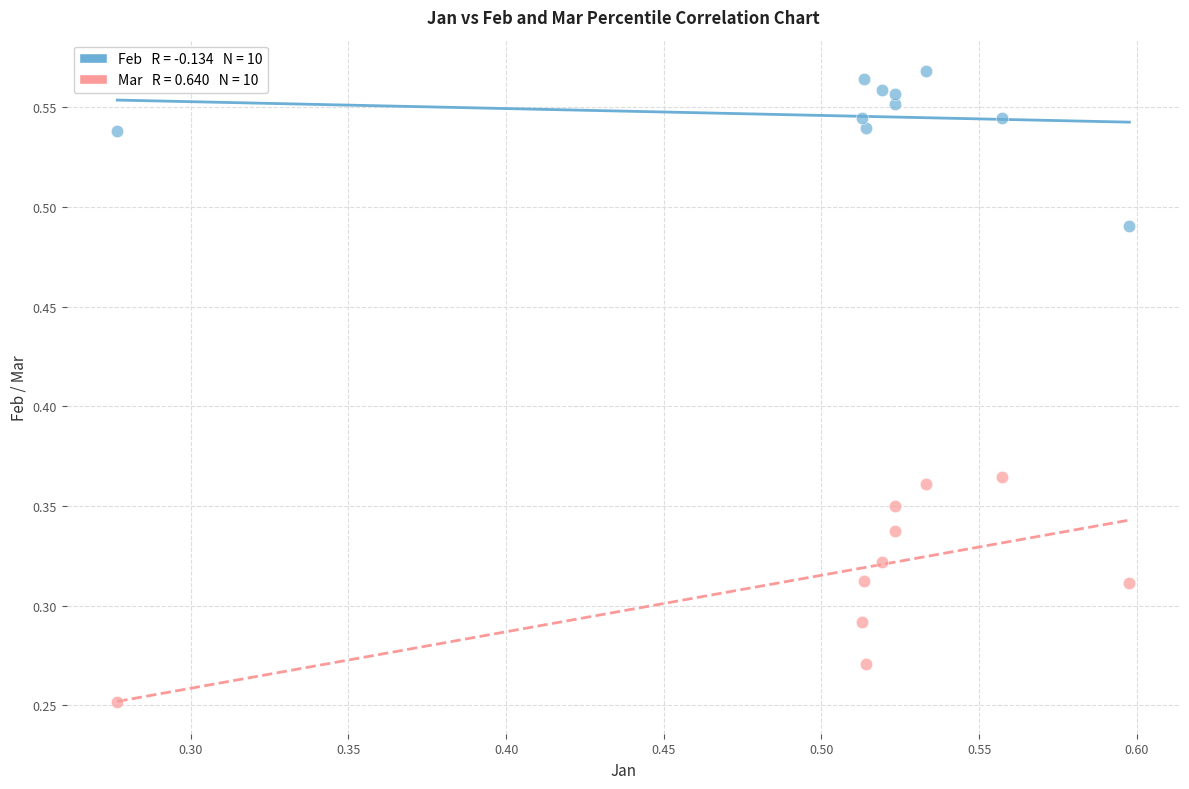

How many points are shown in the scatter plot?

20